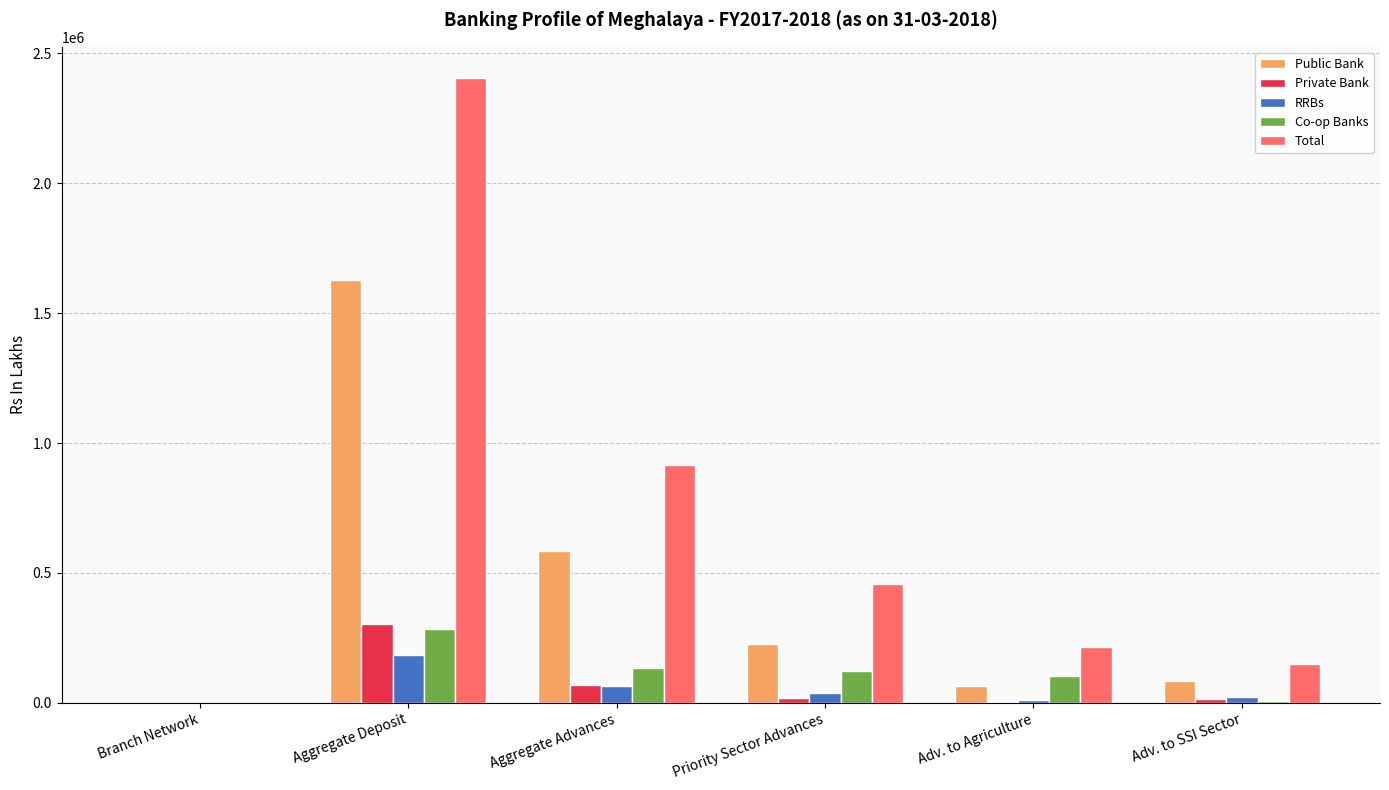

Between Branch Network and Adv. to SSI Sector, which series saw the biggest shift?

Total